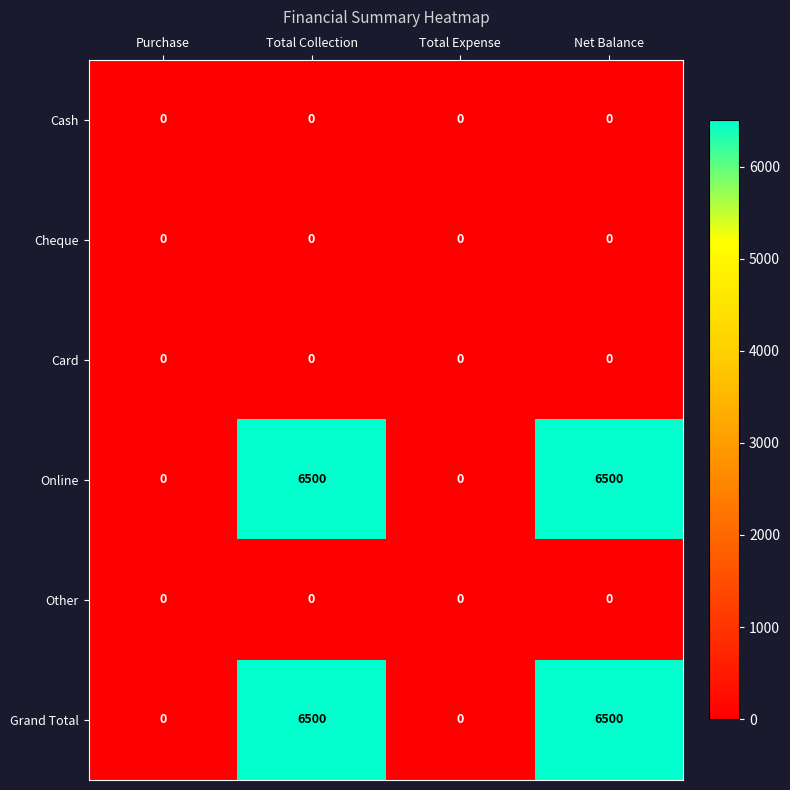

Reading right to left, extract all data points from this chart.

Cash: Net Balance=0	Total Expense=0	Total Collection=0	Purchase=0
Cheque: Net Balance=0	Total Expense=0	Total Collection=0	Purchase=0
Card: Net Balance=0	Total Expense=0	Total Collection=0	Purchase=0
Online: Net Balance=6500	Total Expense=0	Total Collection=6500	Purchase=0
Other: Net Balance=0	Total Expense=0	Total Collection=0	Purchase=0
Grand Total: Net Balance=6500	Total Expense=0	Total Collection=6500	Purchase=0